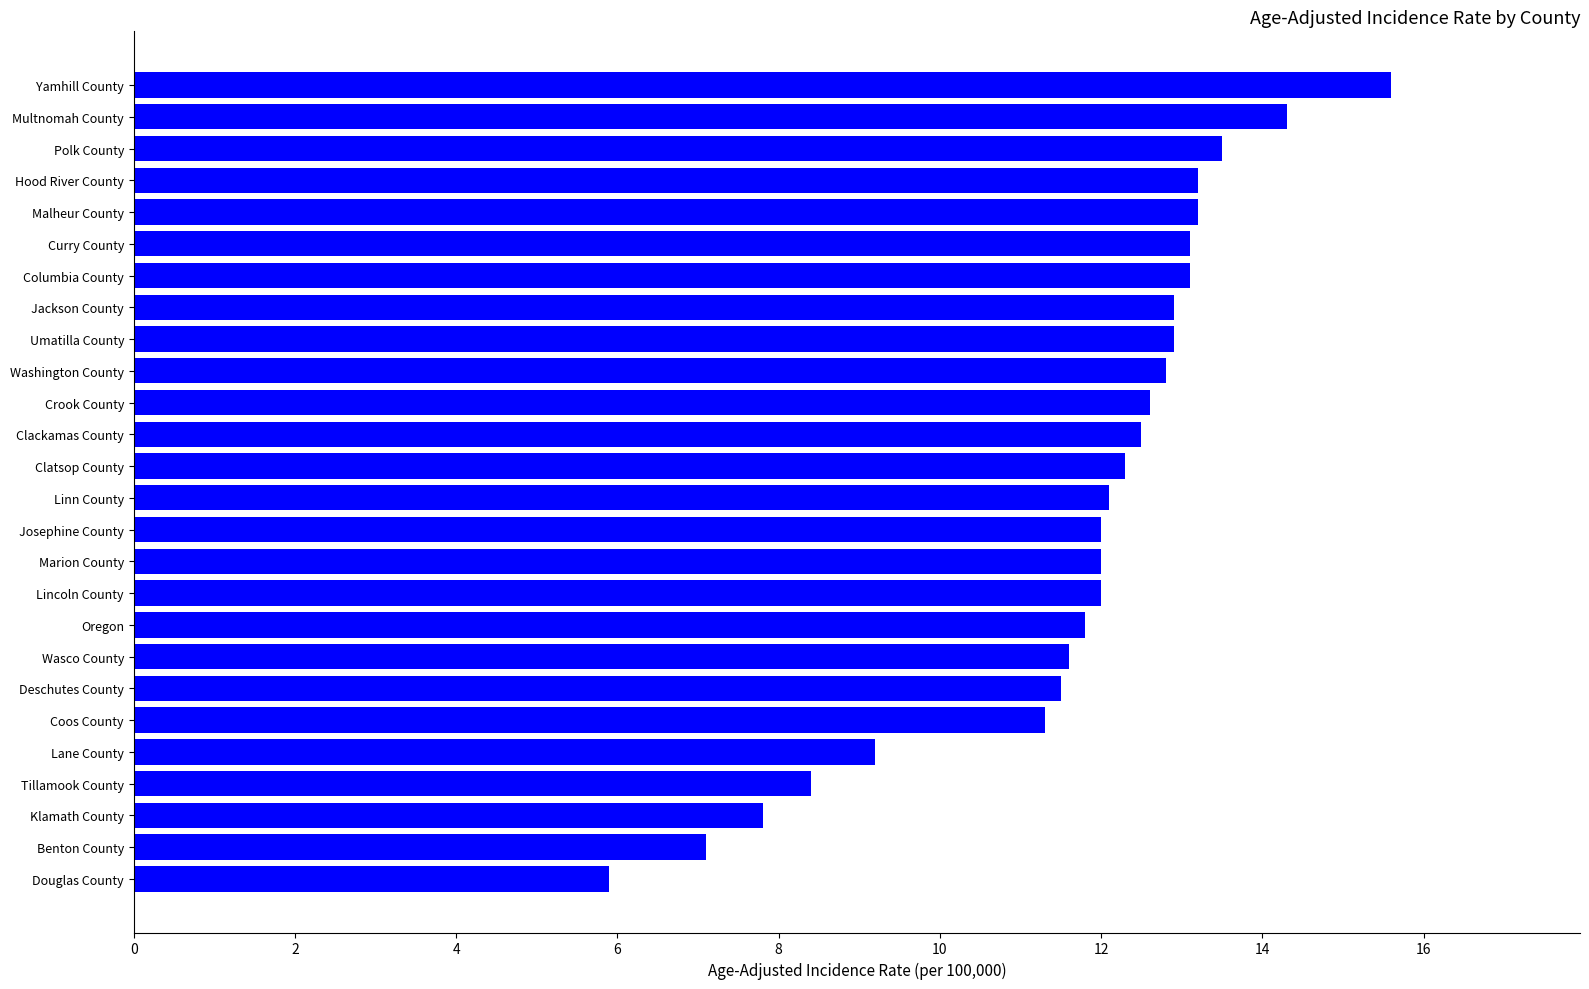

Read the value at Curry County.

13.1